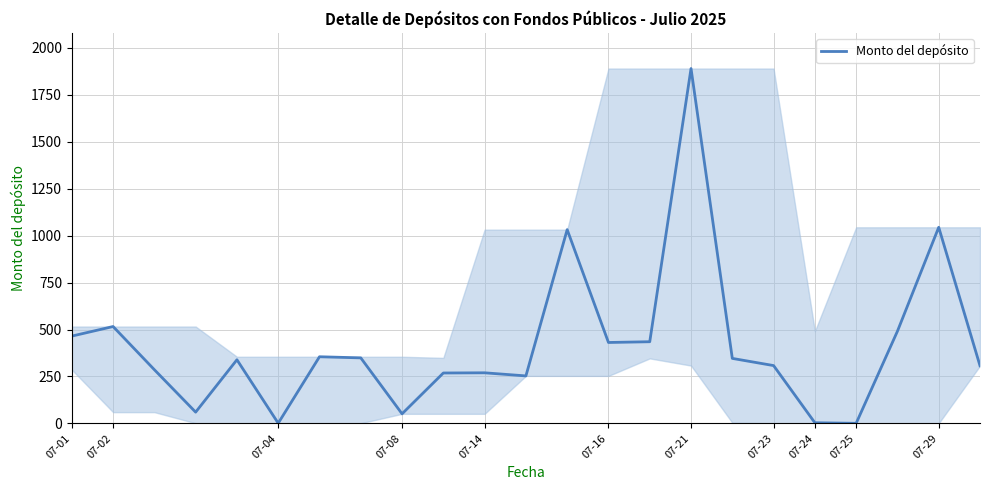

How many lines are shown in the chart?

1